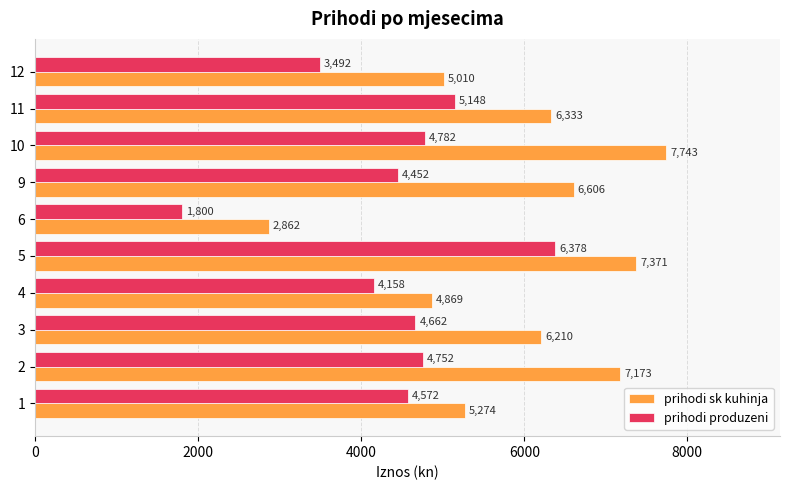

Rank the series by their average value, from lowest to highest.

prihodi produzeni, prihodi sk kuhinja